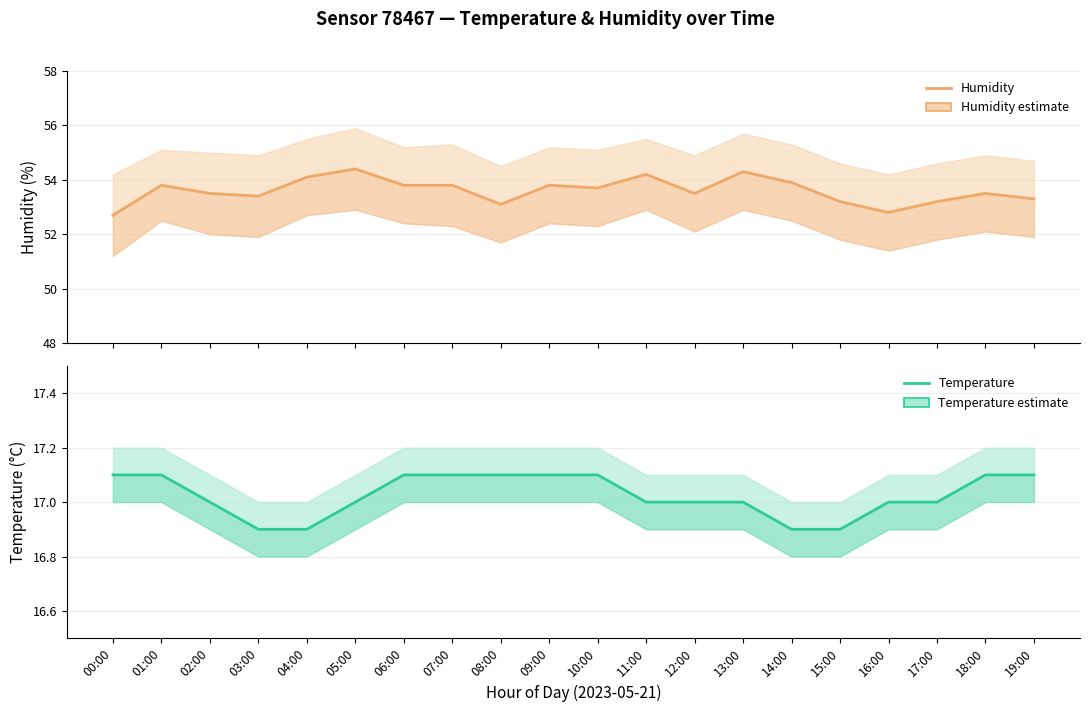

At which label is Temperature closest to 17?

02:00